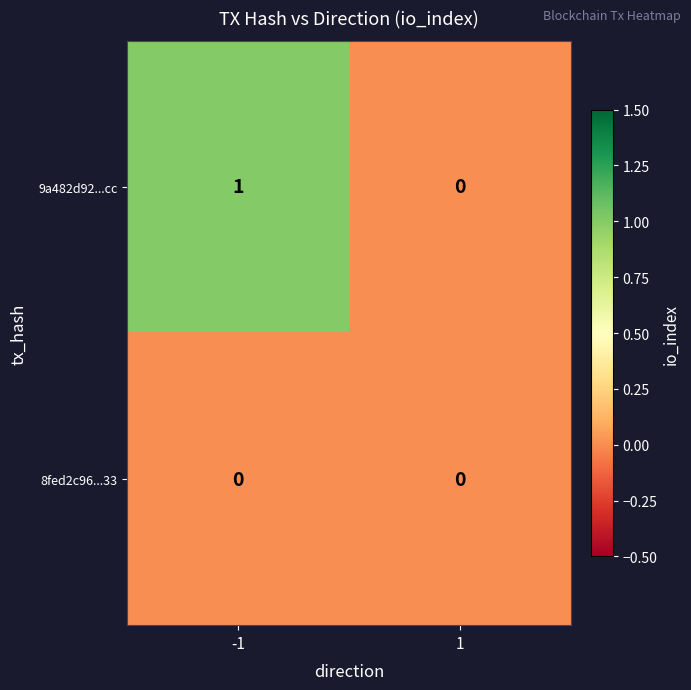

Between -1 and 1, which series saw the biggest shift?

9a482d92...cc